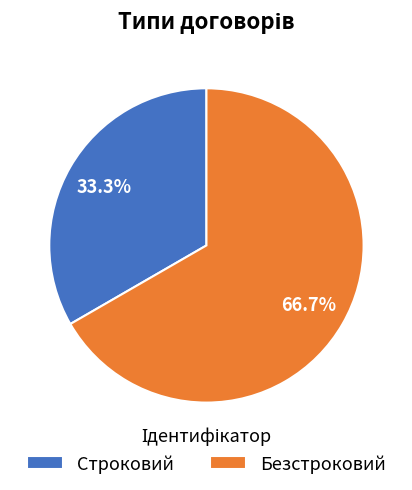

Between Безстроковий and Строковий, which is larger?

Безстроковий